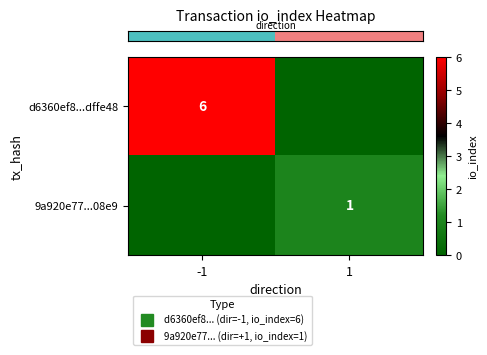

Between 1 and -1, which is larger?

-1